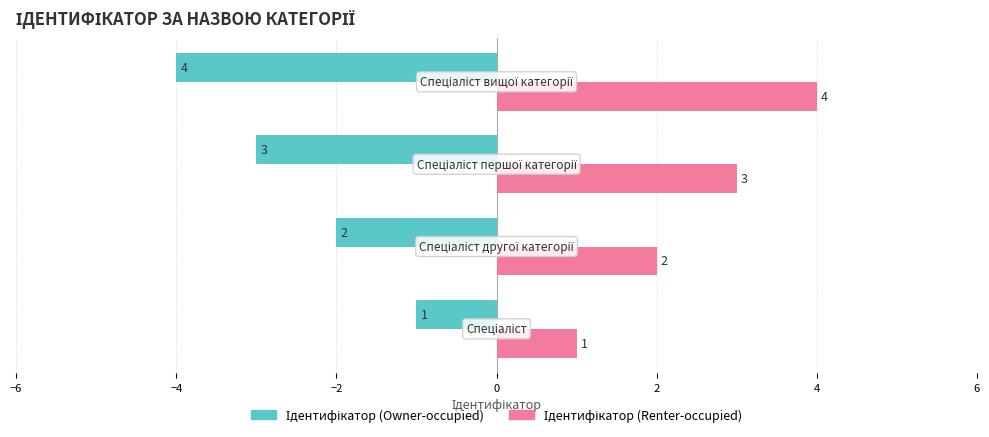

What is the maximum value shown in the chart?

4